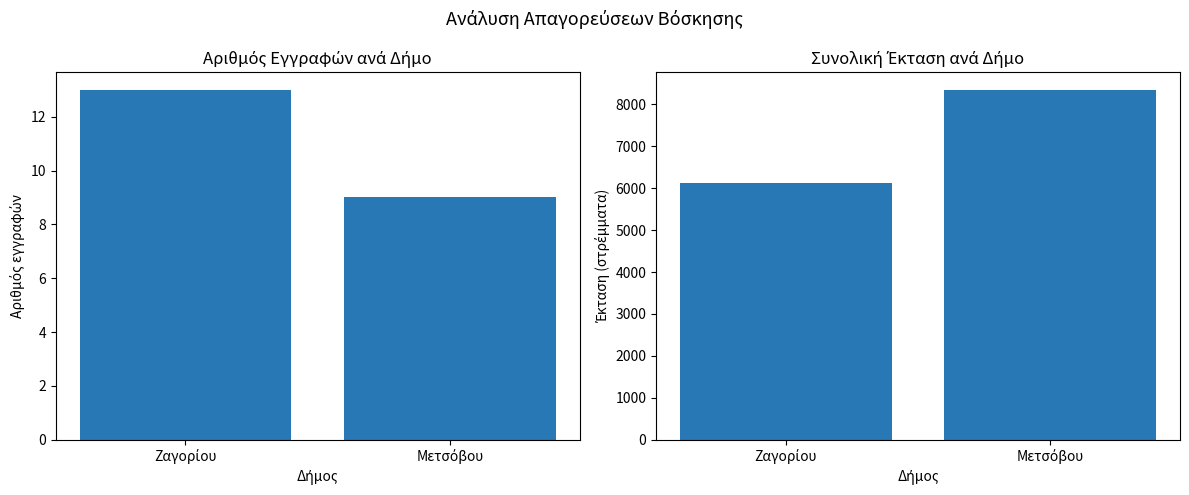

At how many categories does at least one series exceed 7046?

1